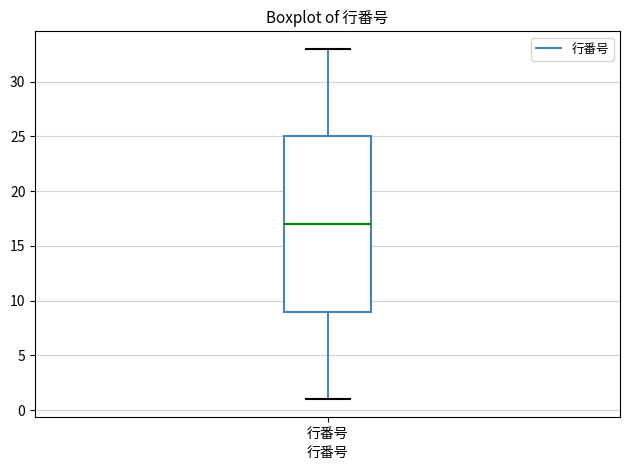

Transcribe this box plot: give where the median line is, the range the box spans, and where the two whiskers end, as read against the y-axis. The values are not printed on the chart, so give them approximately, as read against the axis.

median 17, box 9 to 25, whiskers 1 to 33